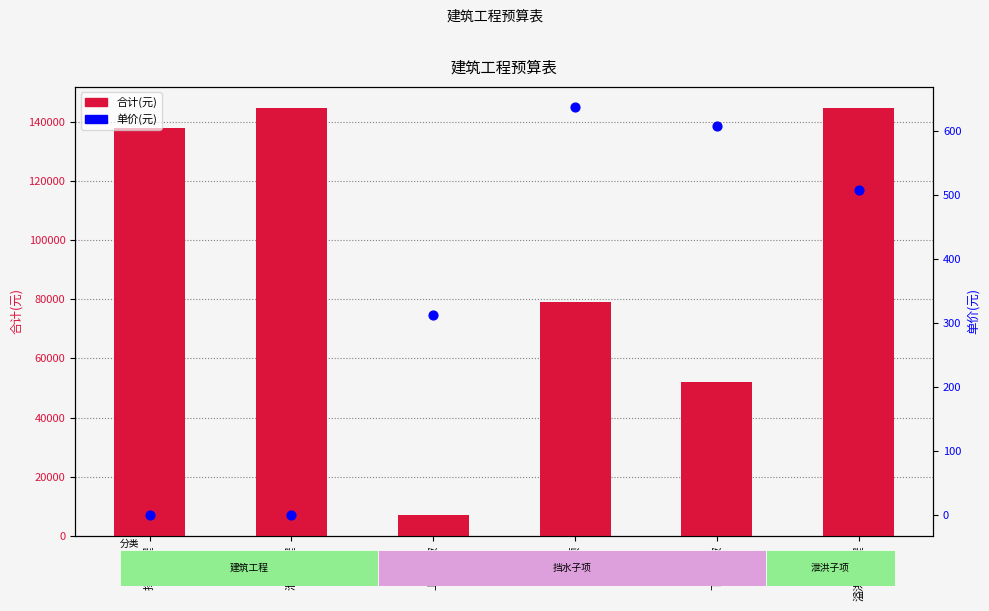

Is the value of 单价(元) at 溢洪道工程 greater than the value of 合计(元) at 溢洪道工程?

No